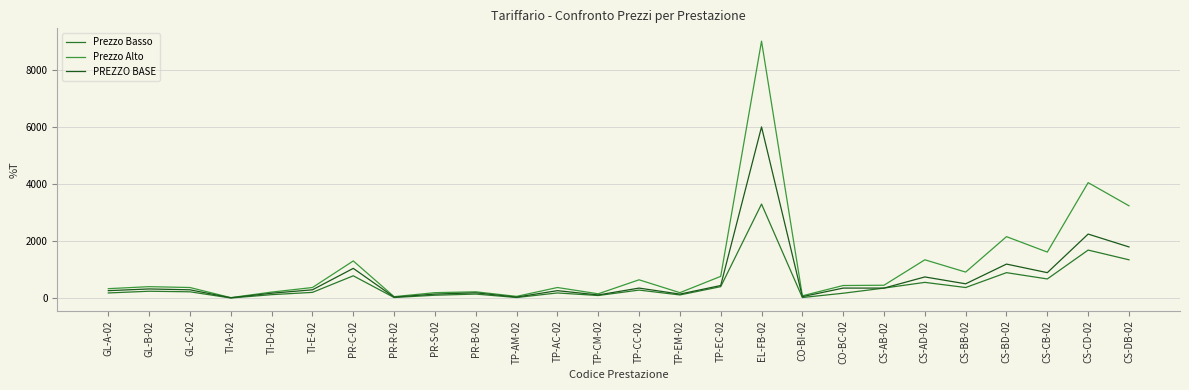

What is the total value across all series at TP-CM-02?

380